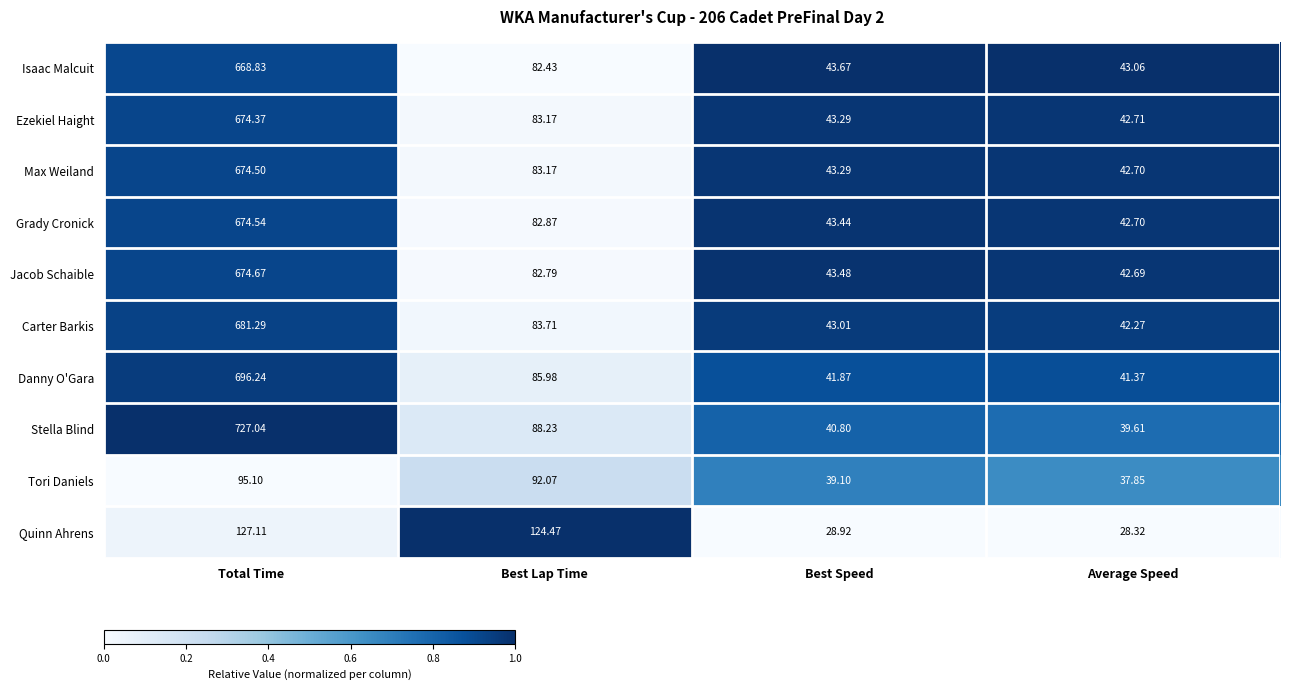

Which category has the lowest value across all series?

Average Speed